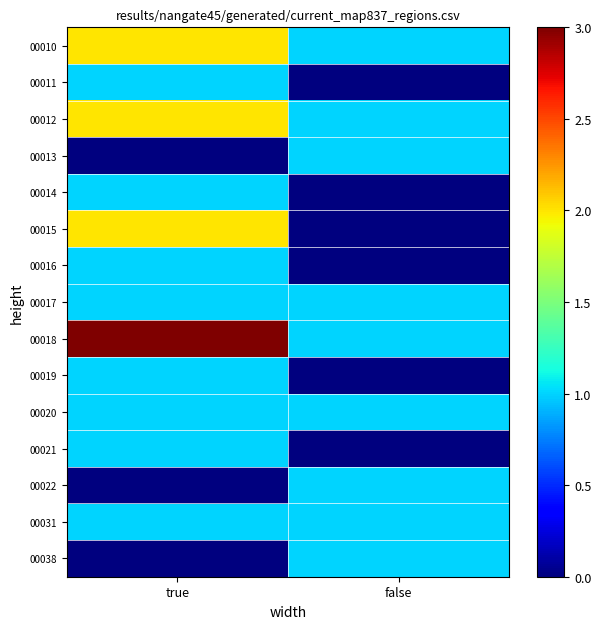

At which category is the sum across all series the highest?

true